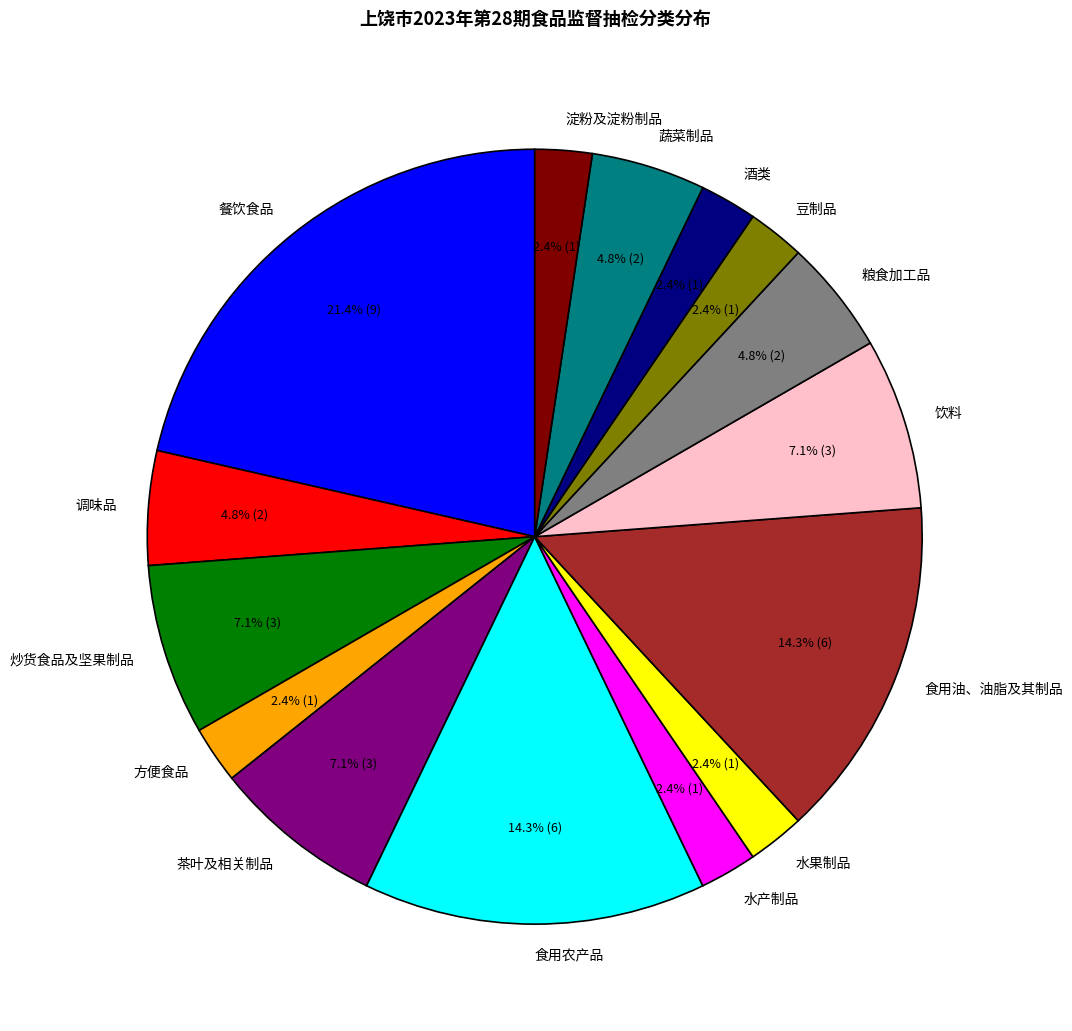

How many segments does this pie chart have?

15